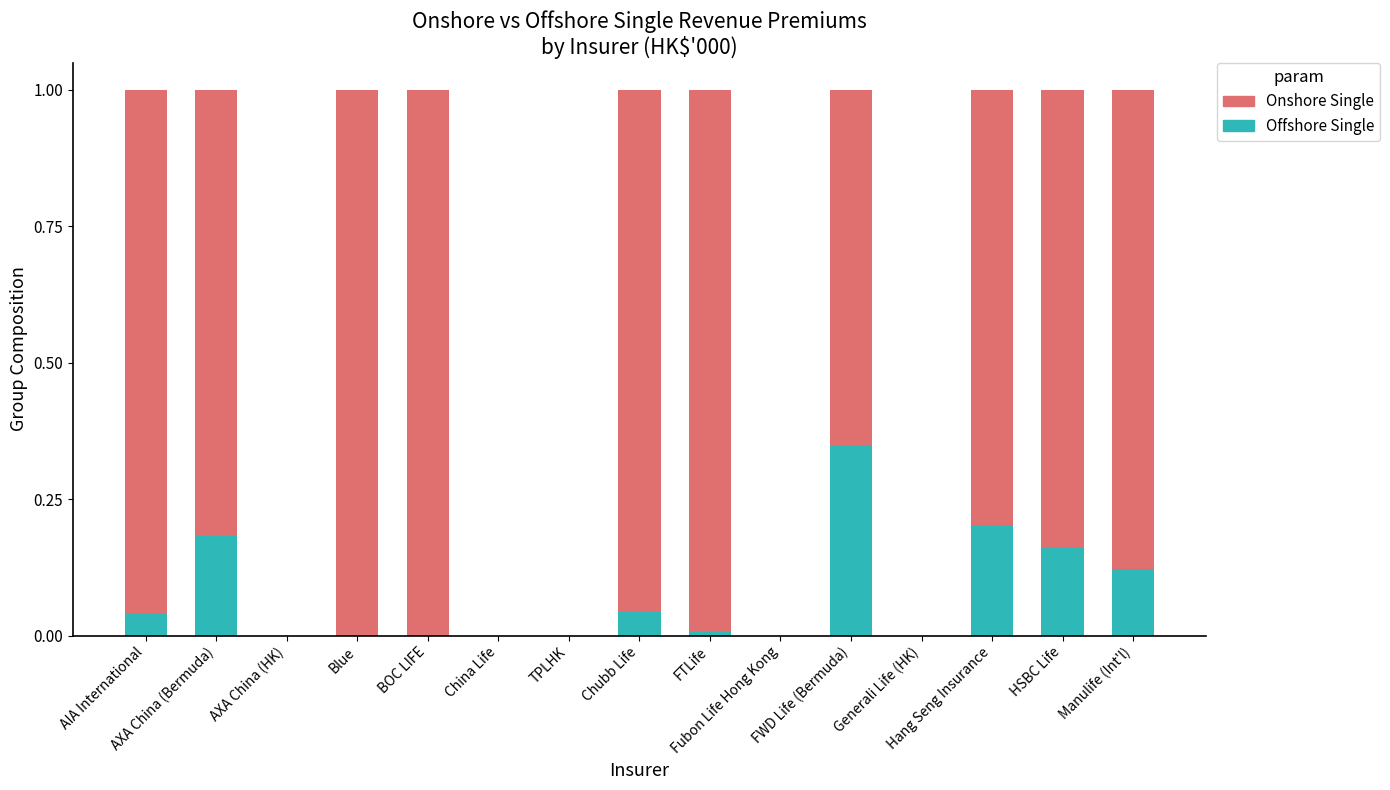

Read the Onshore Single value at Chubb Life.

1.0